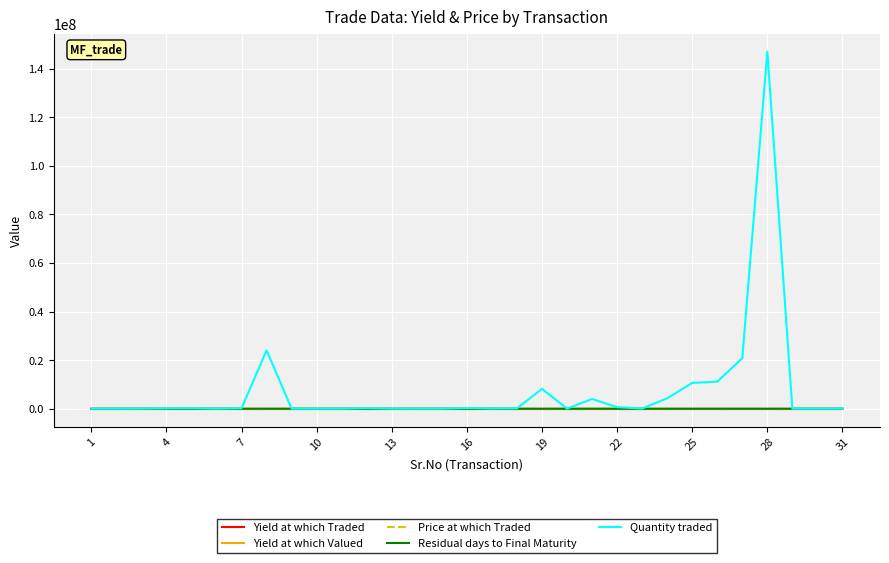

How many lines are shown in the chart?

5